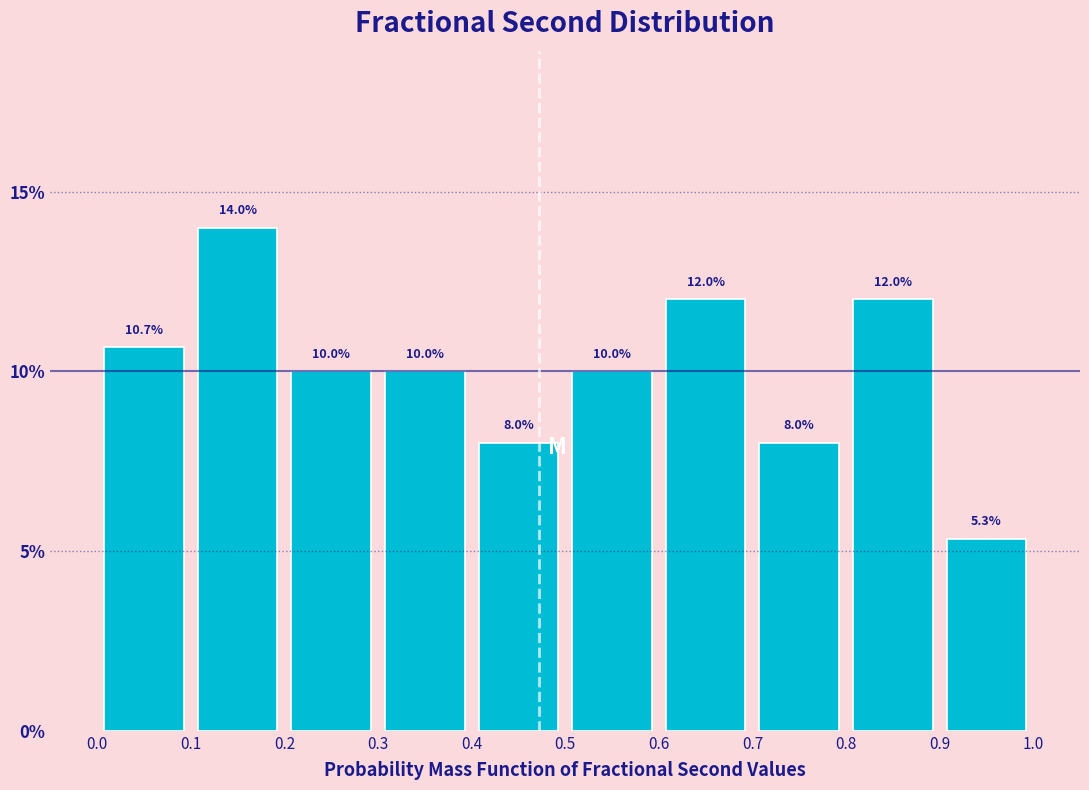

Which range on the x-axis has the tallest bar?

0.1 to 0.2